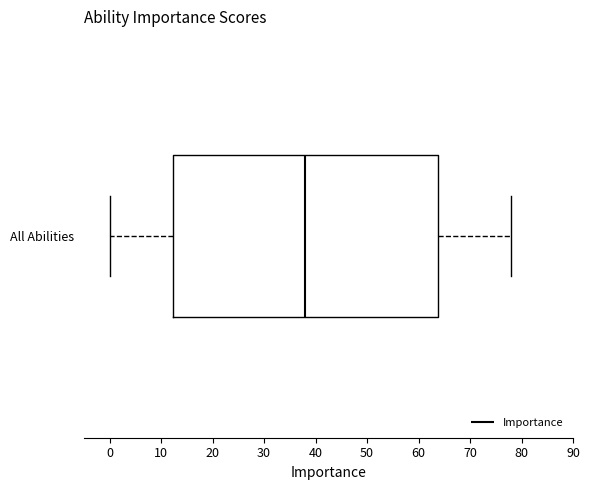

Where does the right whisker of the box for All Abilities end on the x-axis? The values are not printed on the chart, so give them approximately, as read against the axis.

78